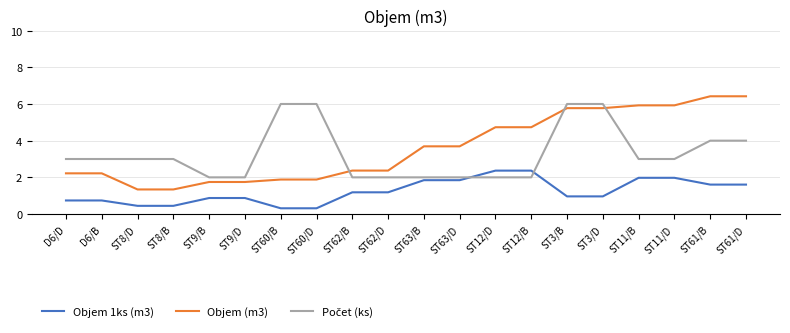

True or false: Objem (m3) and Objem 1ks (m3) intersect in this chart.

False